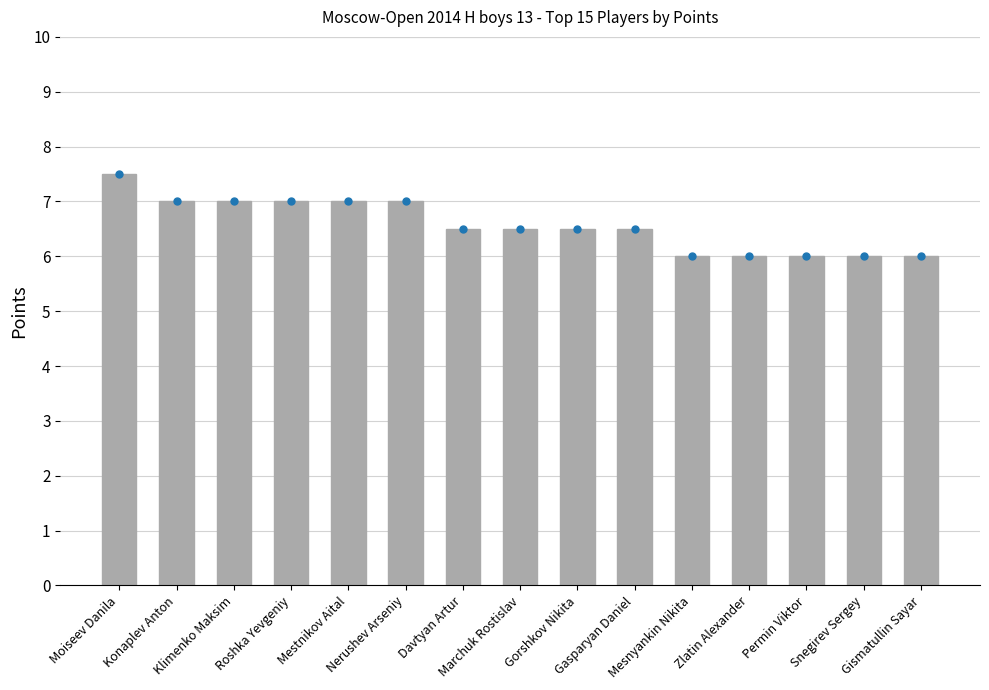

Reading right to left, what are all the values shown in this chart?

6.0	6.0	6.0	6.0	6.0	6.5	6.5	6.5	6.5	7.0	7.0	7.0	7.0	7.0	7.5